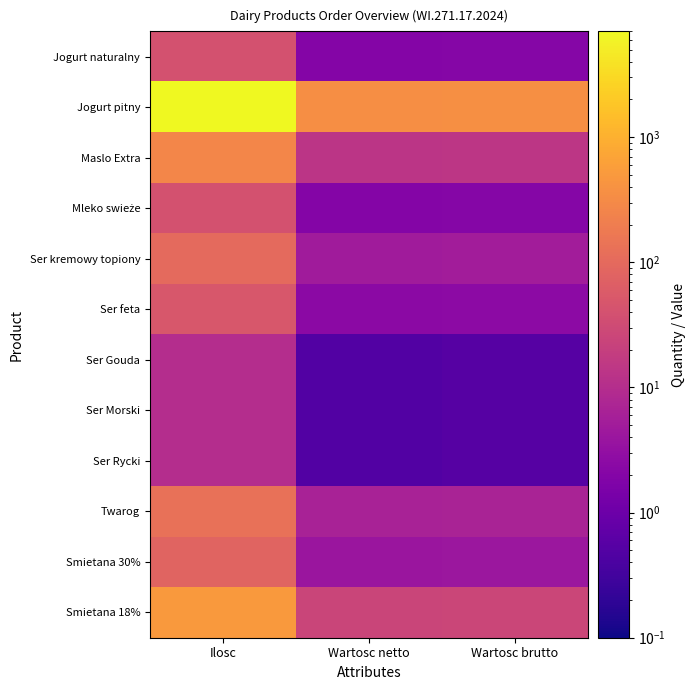

List the series in order of their peak value, highest first.

Jogurt pitny, Smietana 18%, Maslo Extra, Twarog, Ser kremowy topiony, Smietana 30%, Ser feta, Jogurt naturalny, Mleko swieże, Ser Gouda, Ser Morski, Ser Rycki